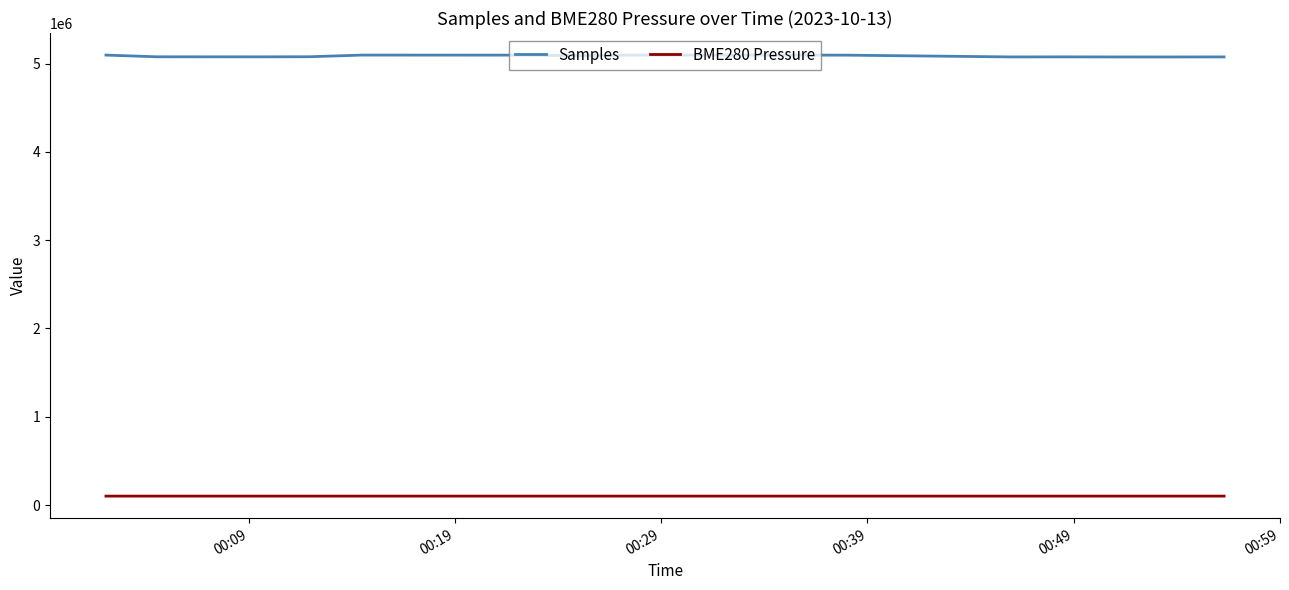

Is this an area chart (filled region under the line)?

No